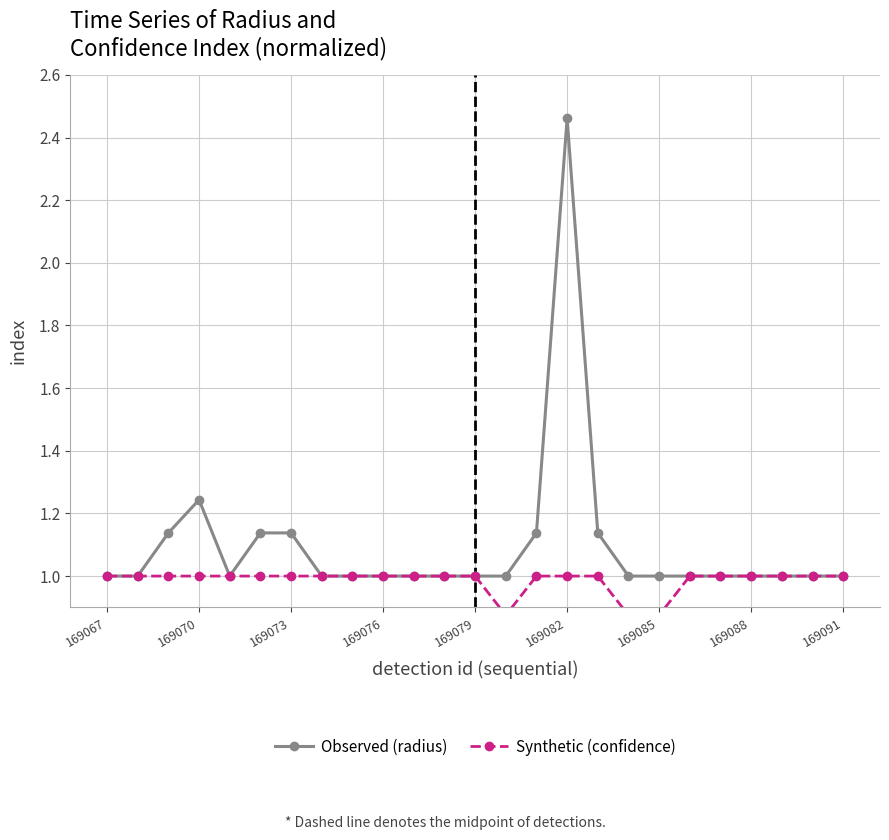

In Synthetic (confidence), how many points are lower than both neighbors (excluding endpoints)?

1